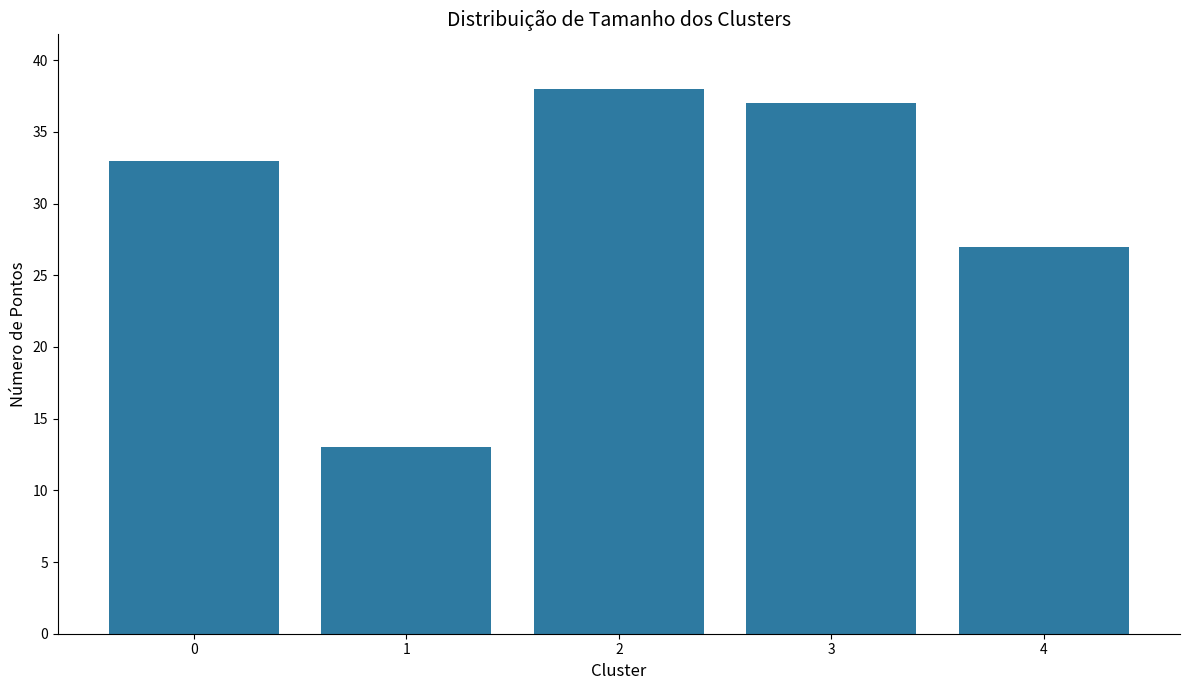

What value does the data have at 3?

37